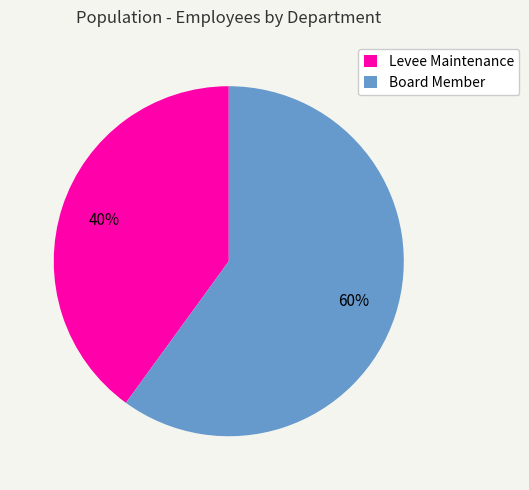

Does Levee Maintenance represent more than half of the total?

No